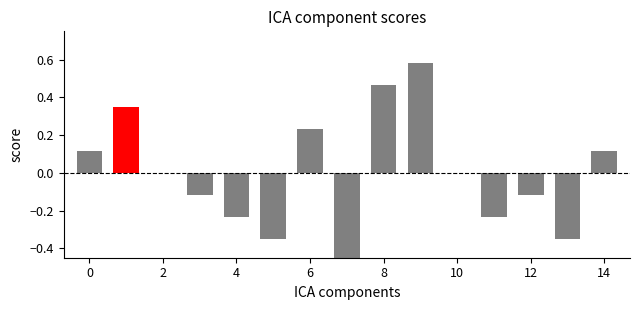

How many positive values are there?

6